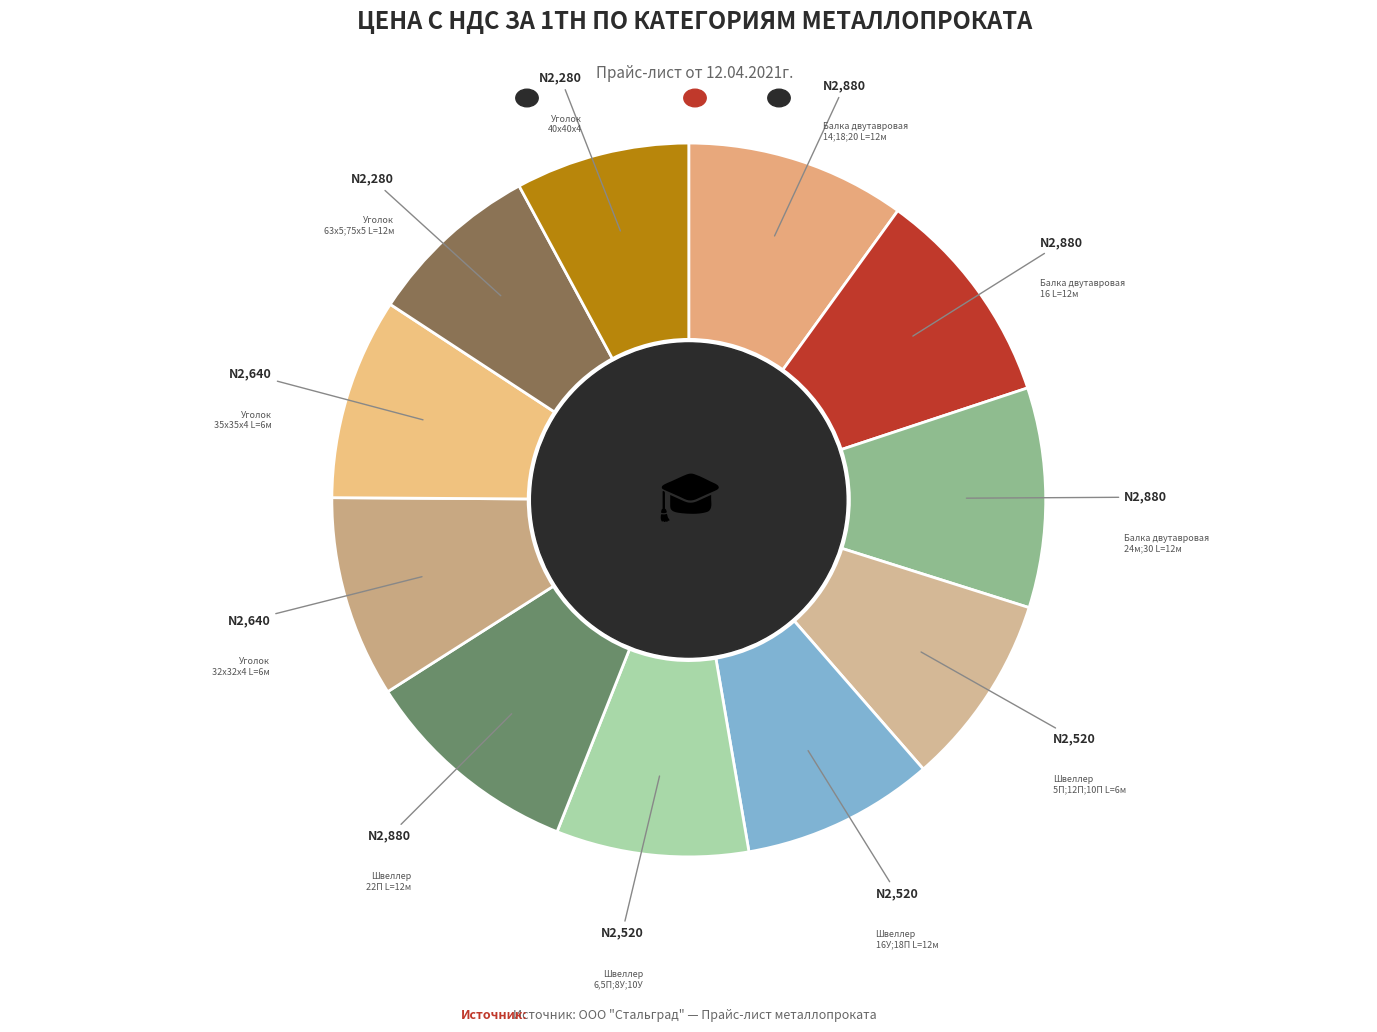

How many slices are in this pie chart?

11